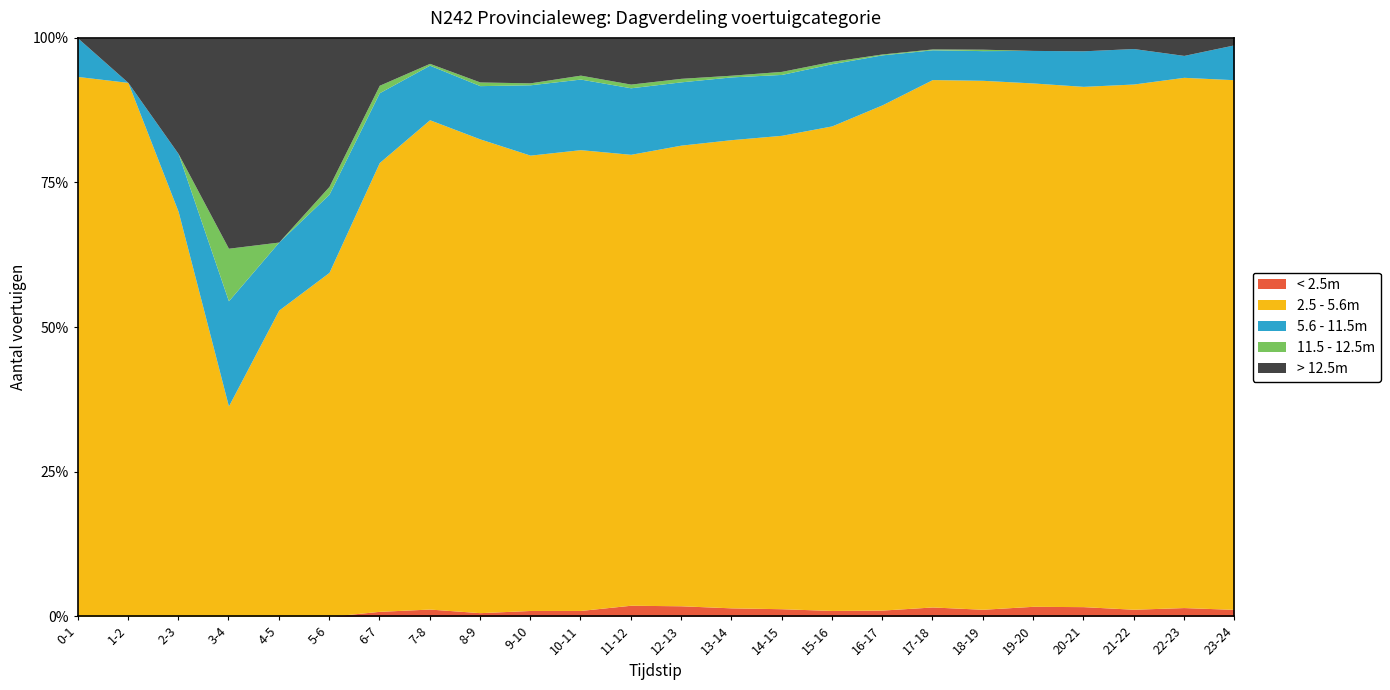

The value of < 2.5m at 4-5 is 0.0. True or false?

True